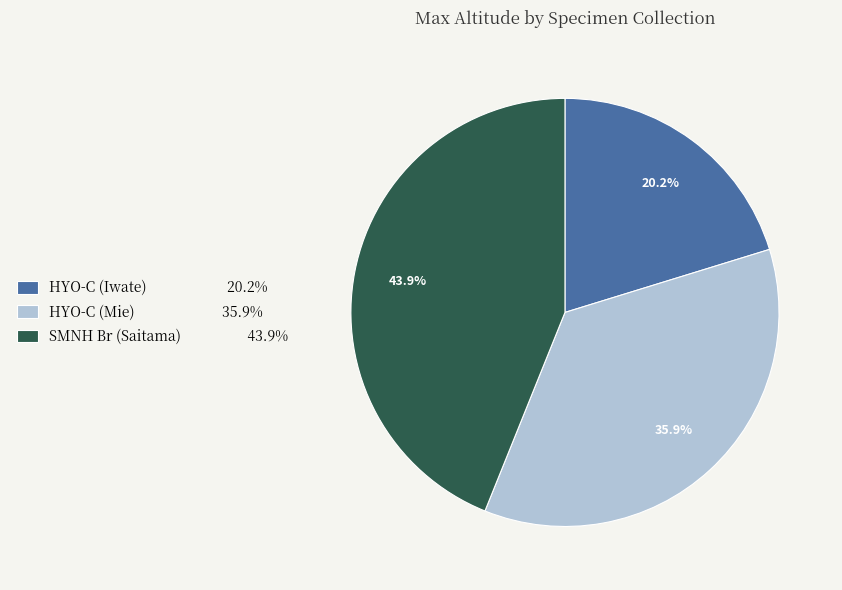

To the nearest percent, what is the difference between the SMNH Br (Saitama) and HYO-C (Iwate) slice percentages?

24%